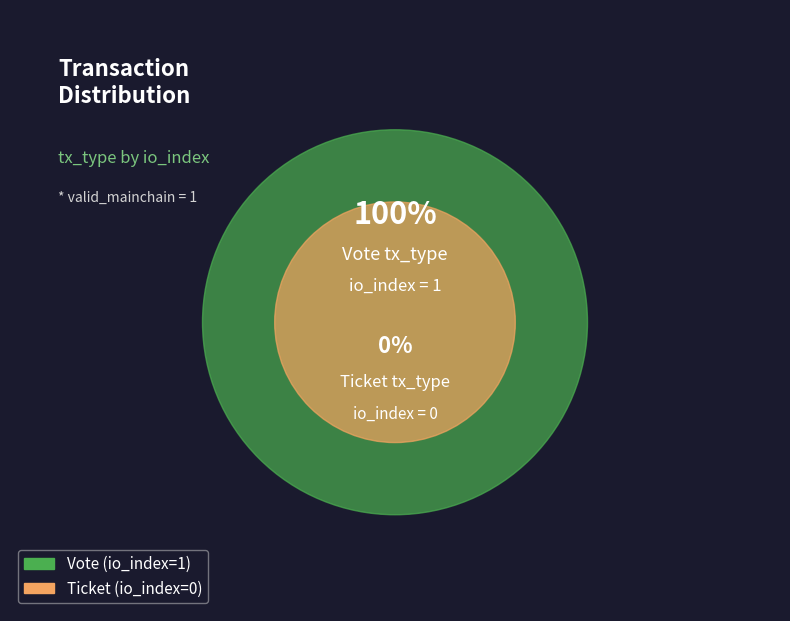

To the nearest percent, what is the combined percentage of Ticket and Vote?

100%